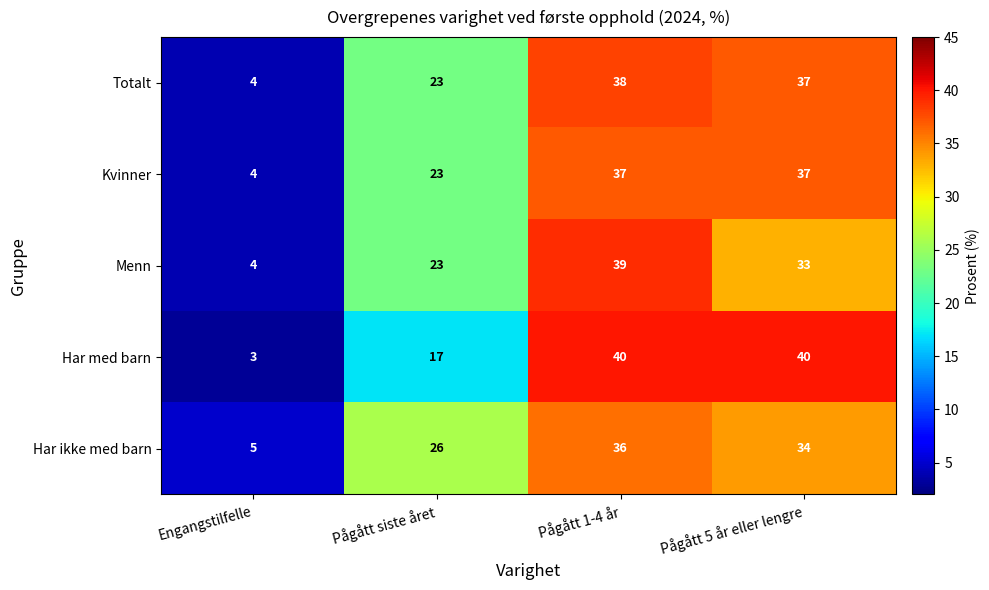

The value of Har med barn at Engangstilfelle is 3. True or false?

True